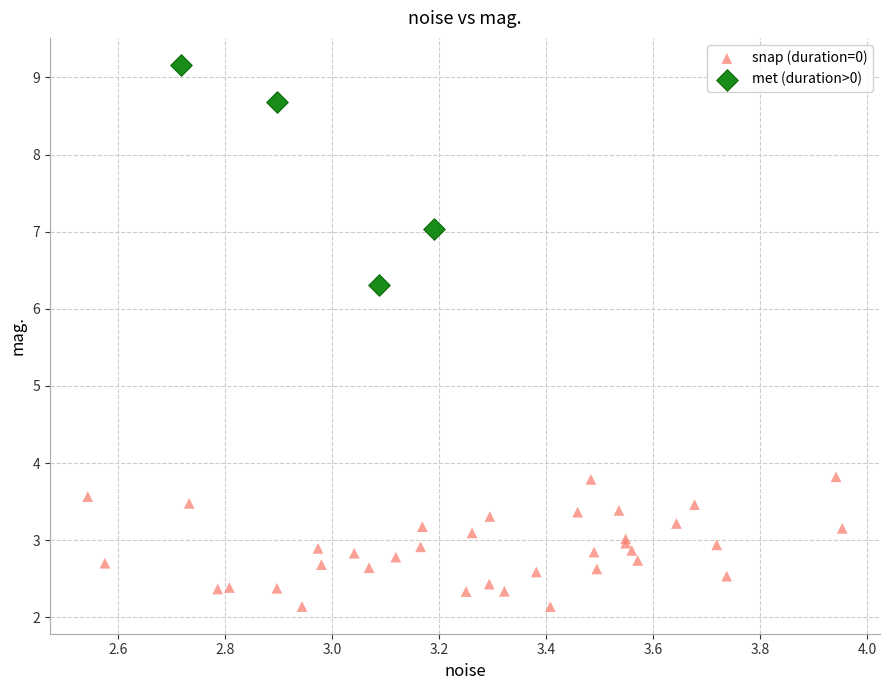

What are all the series names shown in the legend?

snap (duration=0), met (duration>0)